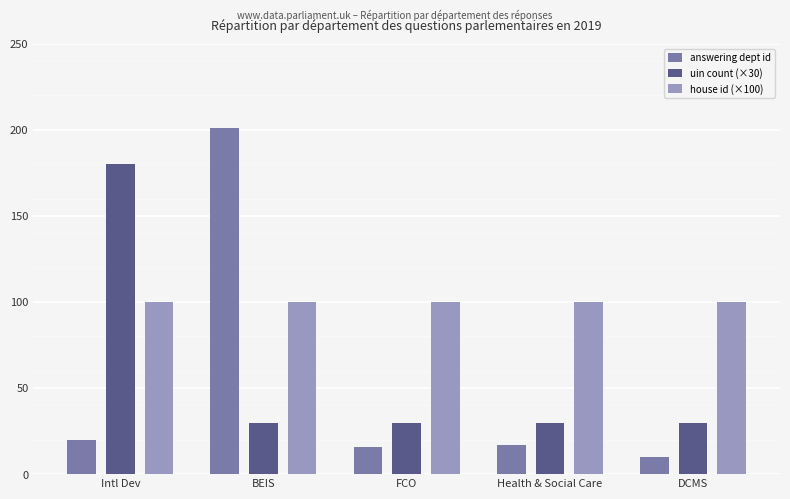

Where does the answering dept id series first go above 17?

Intl Dev